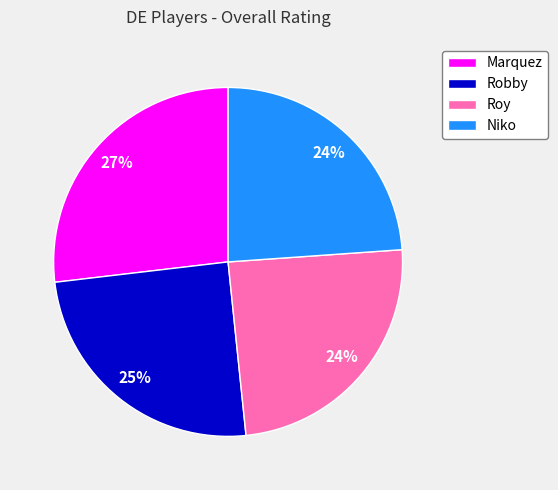

Combined, do Robby and Marquez account for over 50%?

Yes